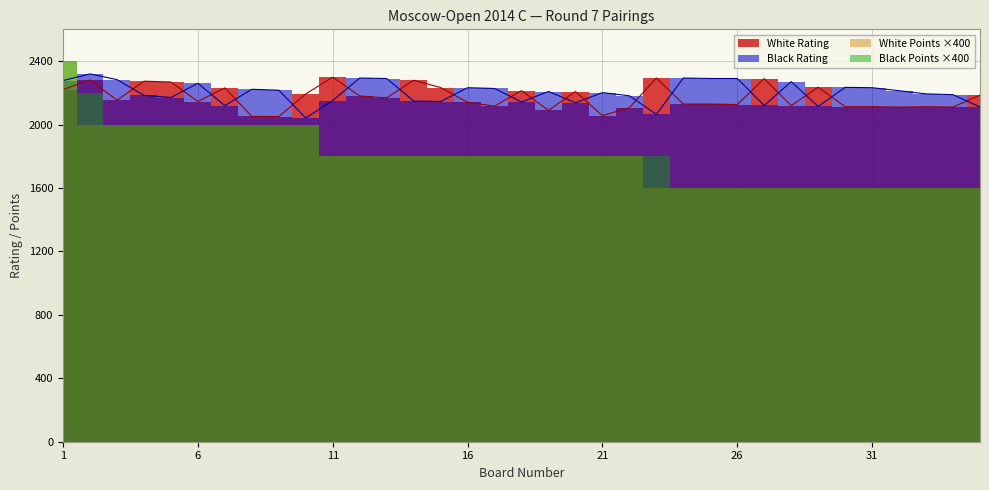

What is the value of the Black Rating point at the 10th from the left?

2041